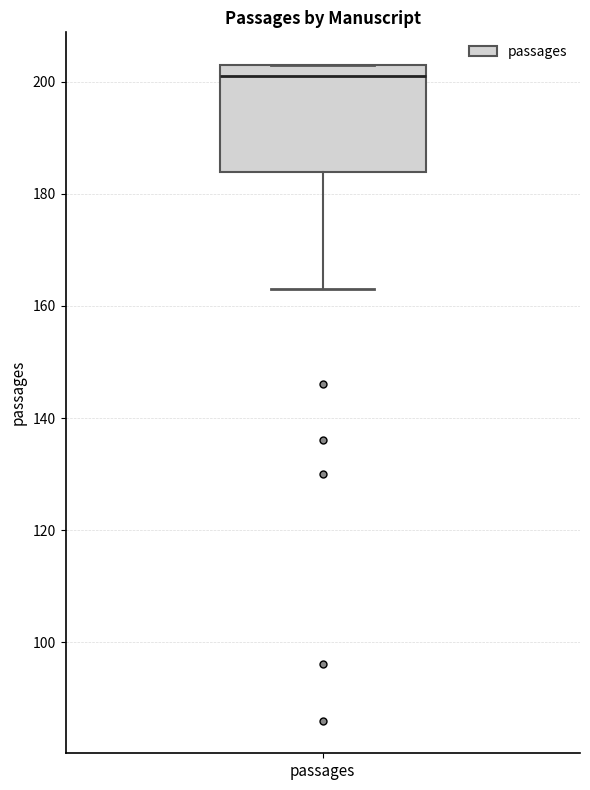

Transcribe this box plot: give where the median line is, the range the box spans, and where the two whiskers end, as read against the y-axis. The values are not printed on the chart, so give them approximately, as read against the axis.

median 202, box 184 to 204, whiskers 164 to 204